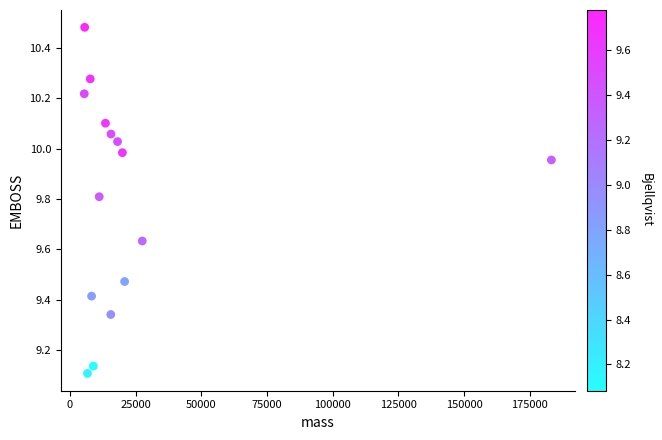

What is the range of Y values (max minus min)?

1.4